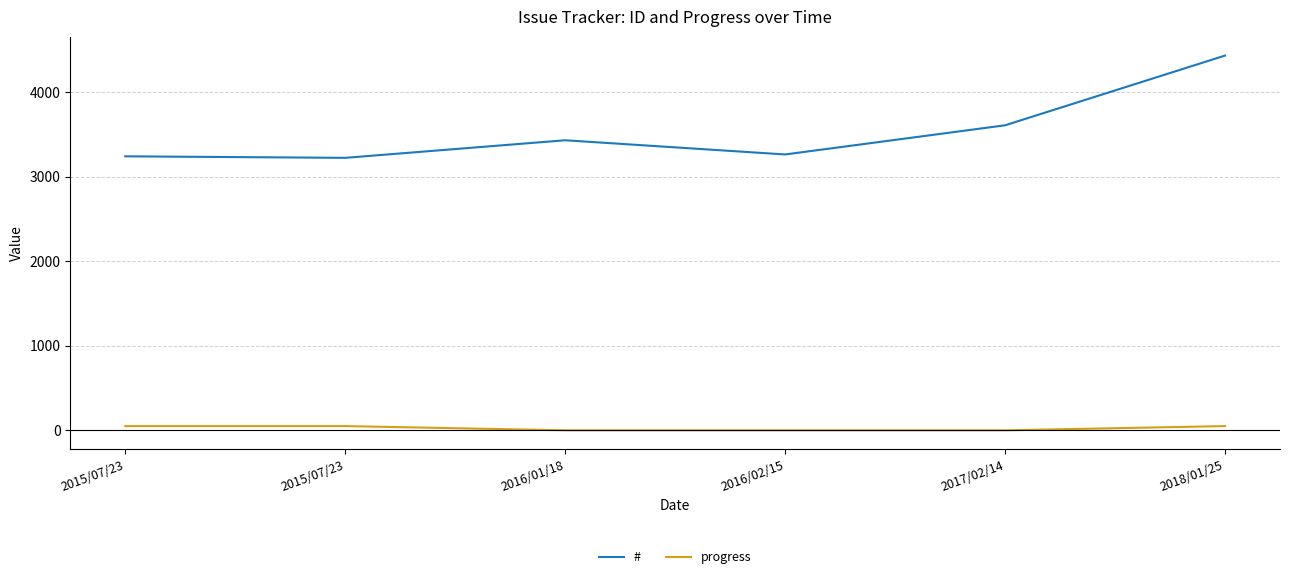

True or false: progress has more than 0 interior local peaks.

False